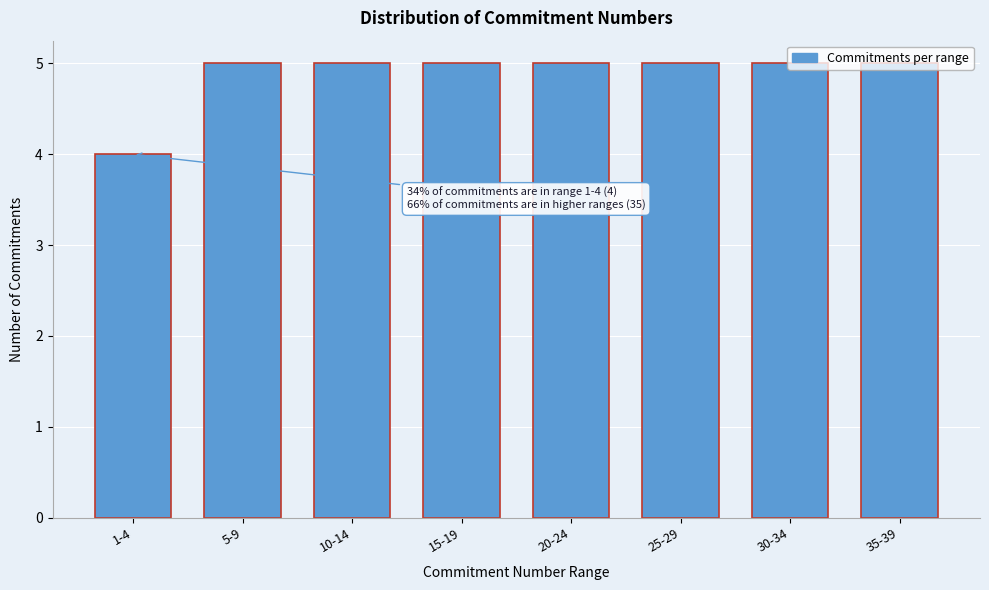

What is the change in value from 1-4 to 25-29?

+1